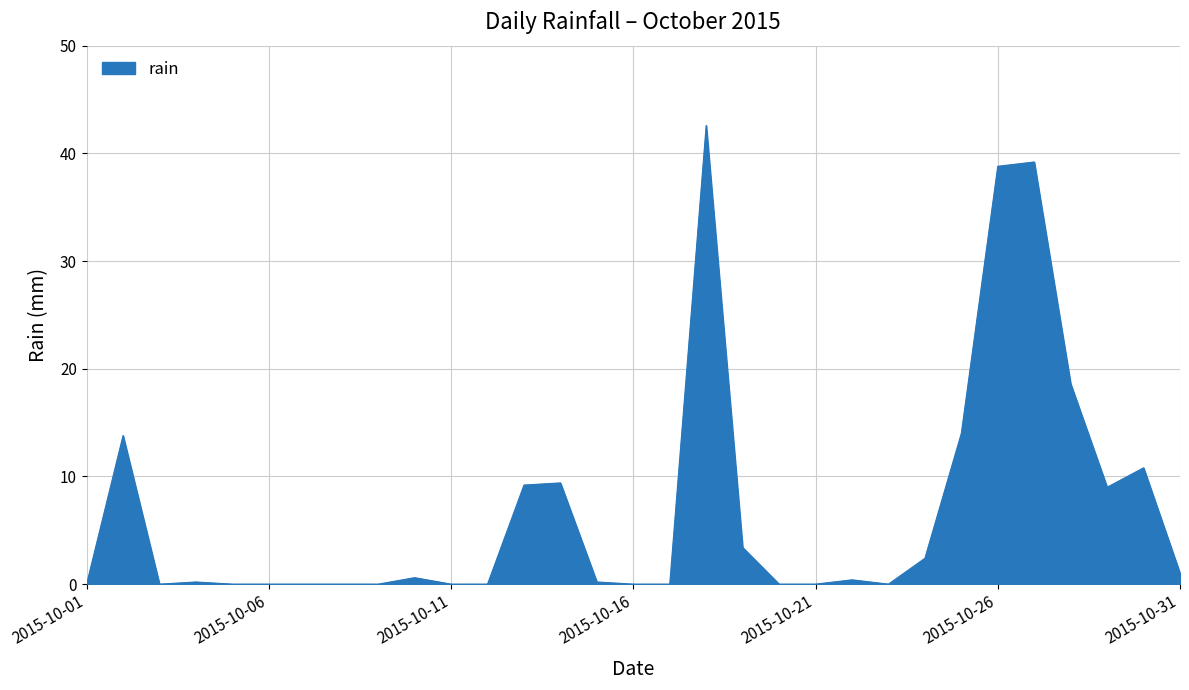

What is the difference between the maximum and minimum values?

42.6